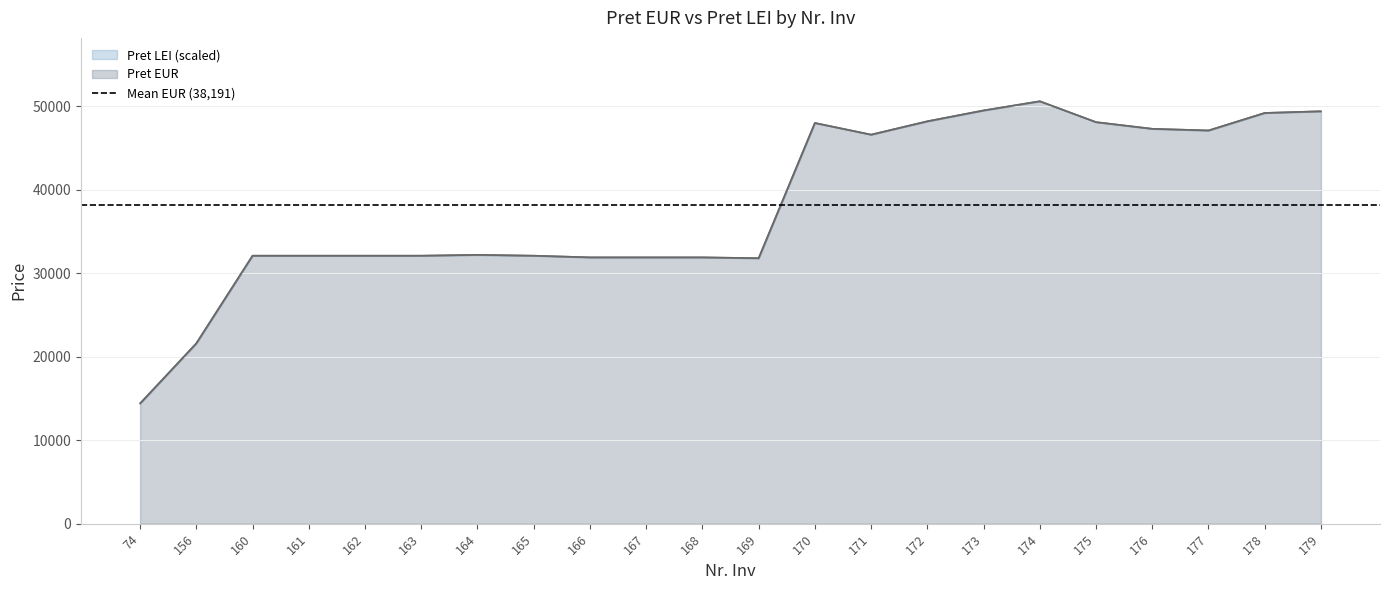

What is the value of the Pret EUR point at the 21st from the left?

49200